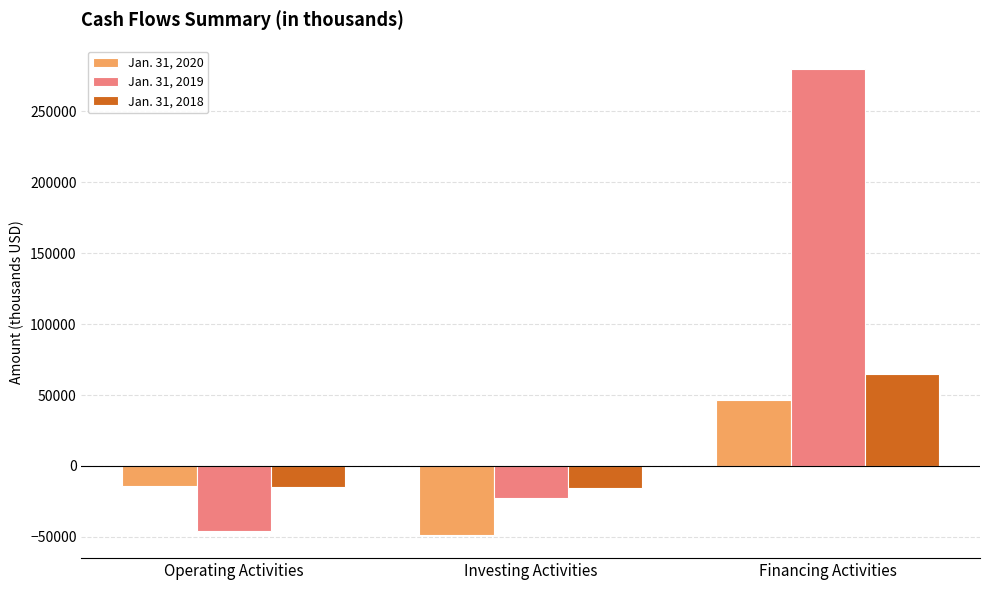

Which series has the largest total across all categories?

Jan. 31, 2019